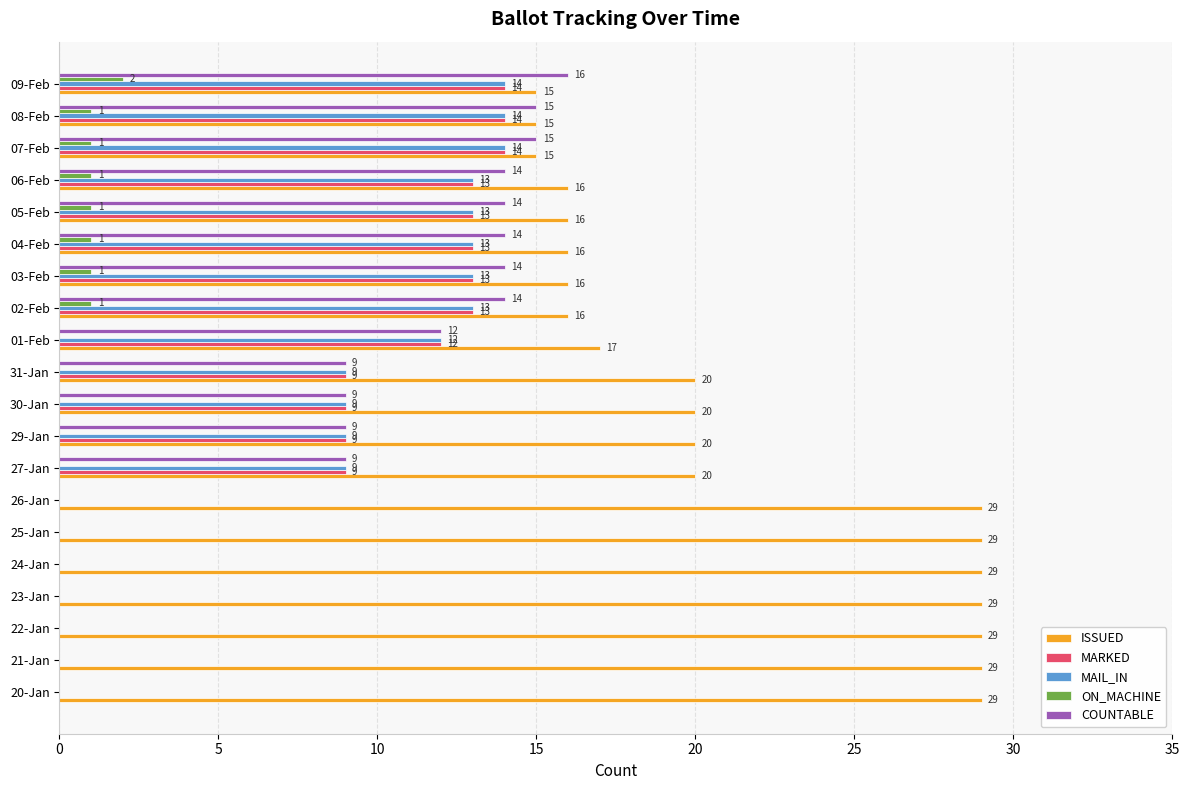

How many series are shown in this chart?

5